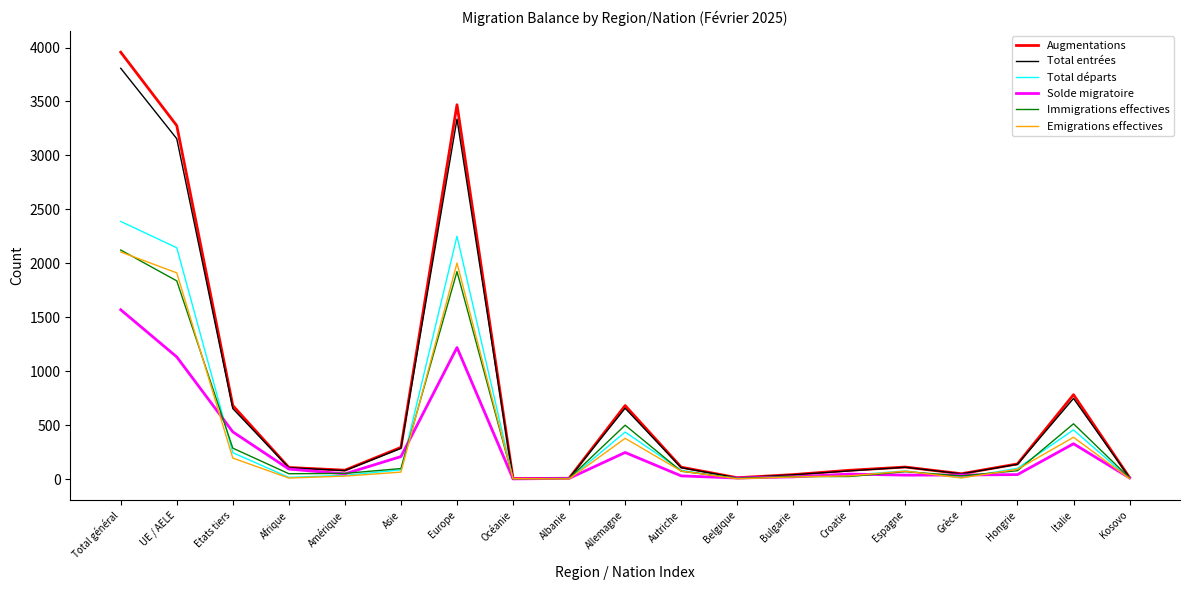

Which series has the widest spread of values?

Augmentations